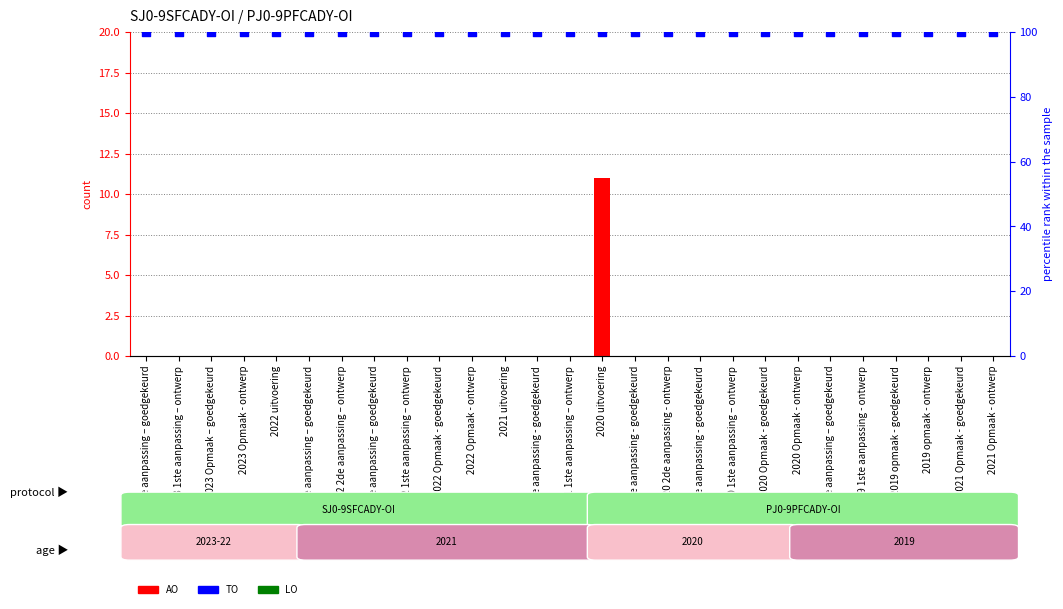

What is the total value across all series at 2021 1ste aanpassing – ontwerp?

100